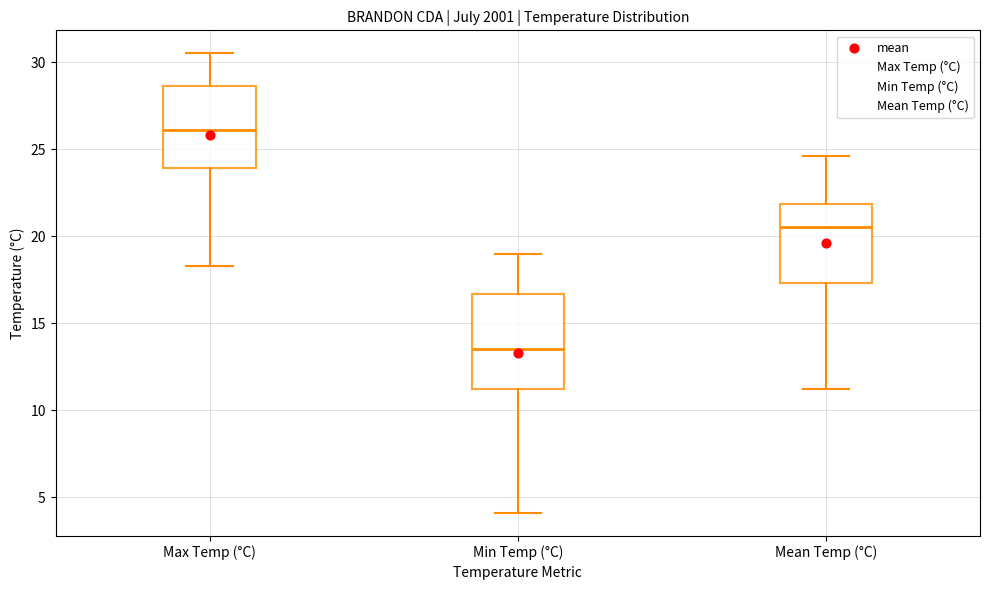

Reading left to right, read every box against the y-axis: the position of its median line, the range the box covers, and the ends of its whiskers. The values are not printed on the chart, so give them approximately, as read against the axis.

Max Temp (°C): median 26.0, box 24.0 to 28.5, whiskers 18.5 to 30.5
Min Temp (°C): median 13.5, box 11.0 to 16.5, whiskers 4.0 to 19.0
Mean Temp (°C): median 20.5, box 17.5 to 22.0, whiskers 11.0 to 24.5